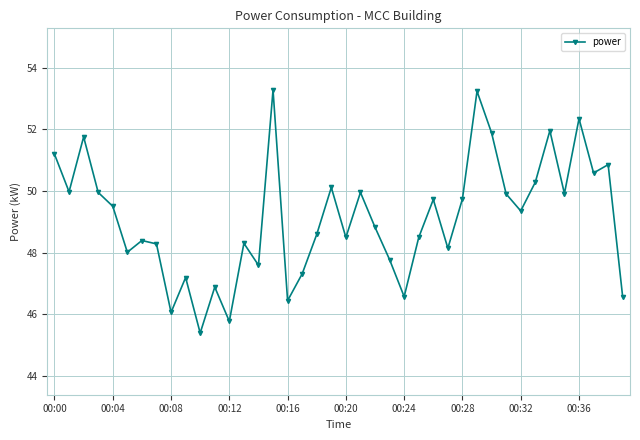

What is the average value?

49.1